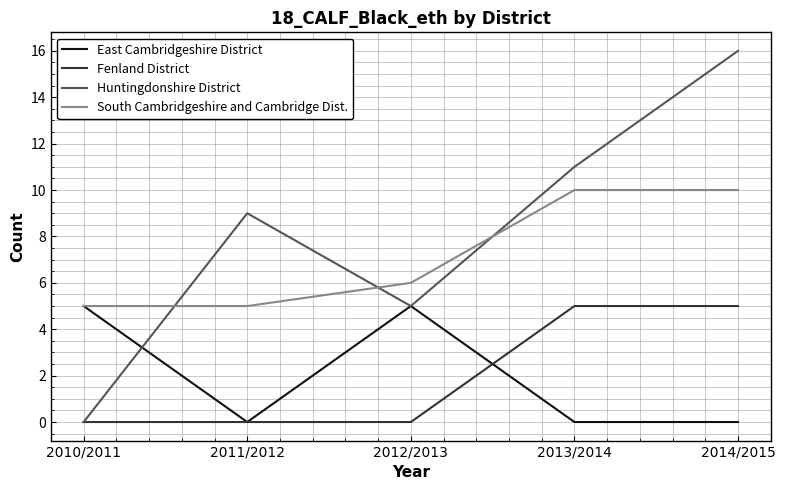

What is the sum of the Fenland District values at 2012/2013 and 2013/2014?

5